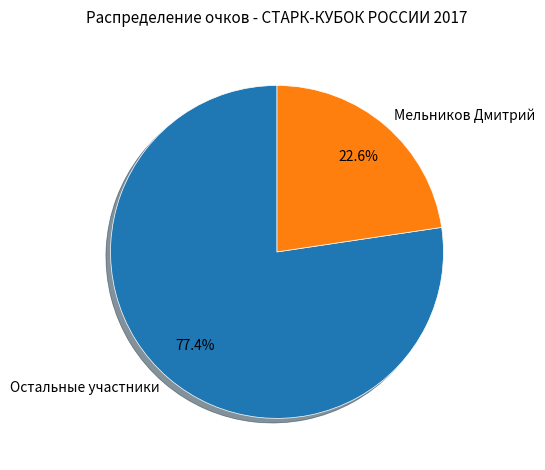

What is the majority slice?

Остальные участники